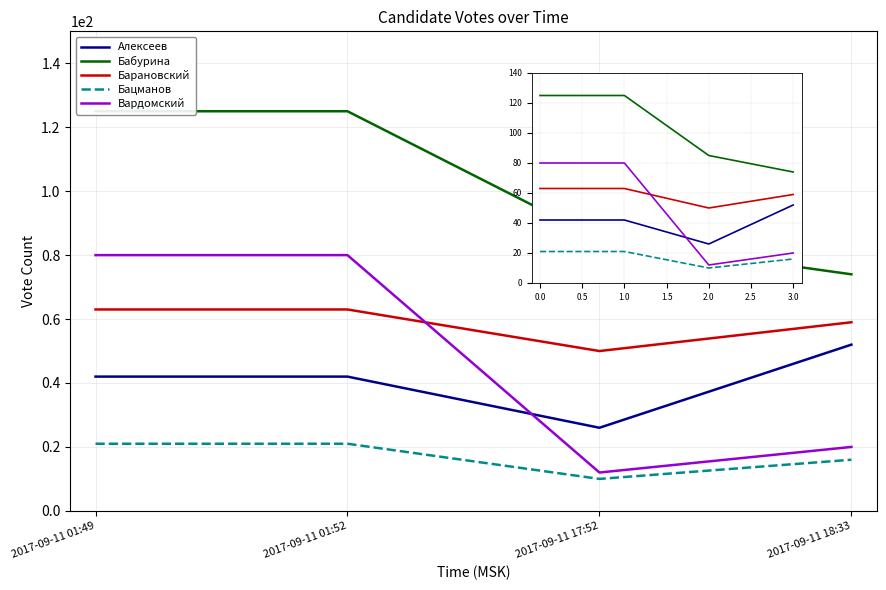

Between 0.0 and 1.0, which series saw the biggest shift?

Алексеев